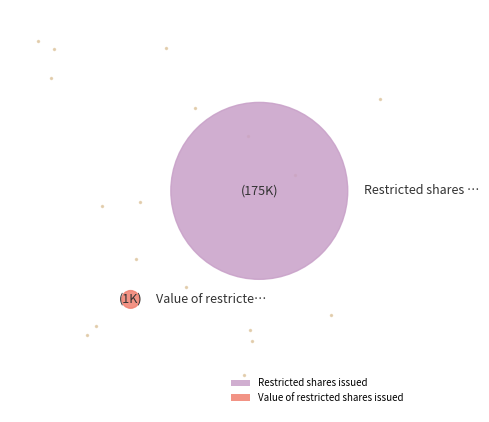

Between Restricted shares issued and Value of restricted shares issued, which is larger?

Restricted shares issued